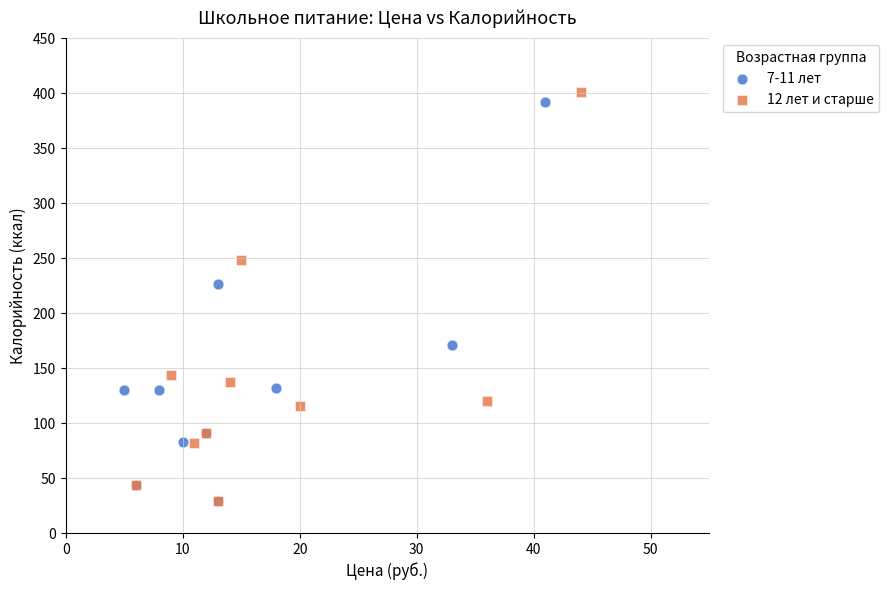

Which series has the largest Y range (max minus min)?

12 лет и старше